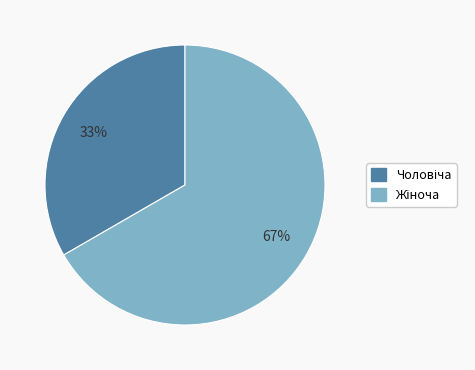

To the nearest percent, what is the average slice percentage?

50%